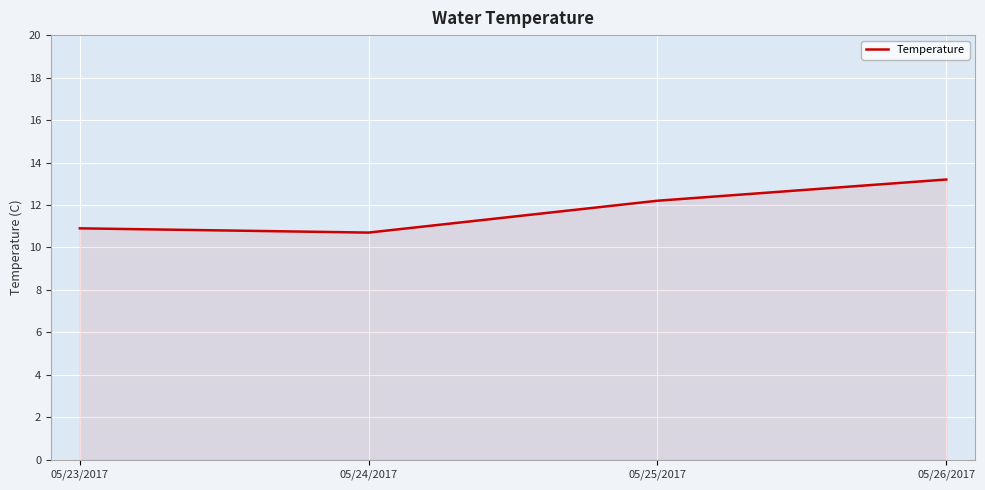

The value at 05/26/2017 is 13.2. True or false?

True